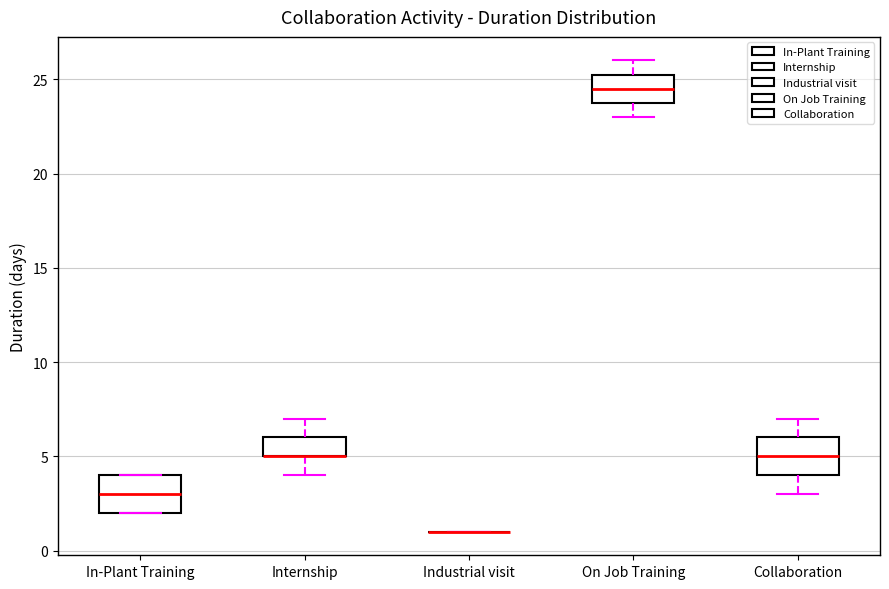

Reading left to right, read every box against the y-axis: the position of its median line, the range the box covers, and the ends of its whiskers. The values are not printed on the chart, so give them approximately, as read against the axis.

In-Plant Training: median 3.0, box 2.0 to 4.0, whiskers 2.0 to 4.0
Internship: median 5.0 (drawn on the box's lower edge), box 5.0 to 6.0, whiskers 4.0 to 7.0
Industrial visit: box collapsed to a line at 1.0, whiskers 1.0 to 1.0
On Job Training: median 24.5, box 24.0 to 25.5, whiskers 23.0 to 26.0
Collaboration: median 5.0, box 4.0 to 6.0, whiskers 3.0 to 7.0